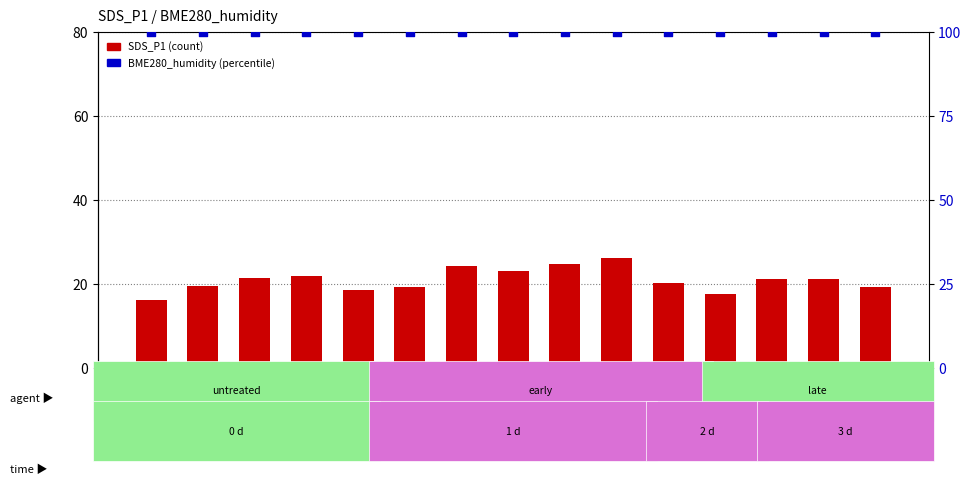

What is the total value across all series at 04:37?

120.1